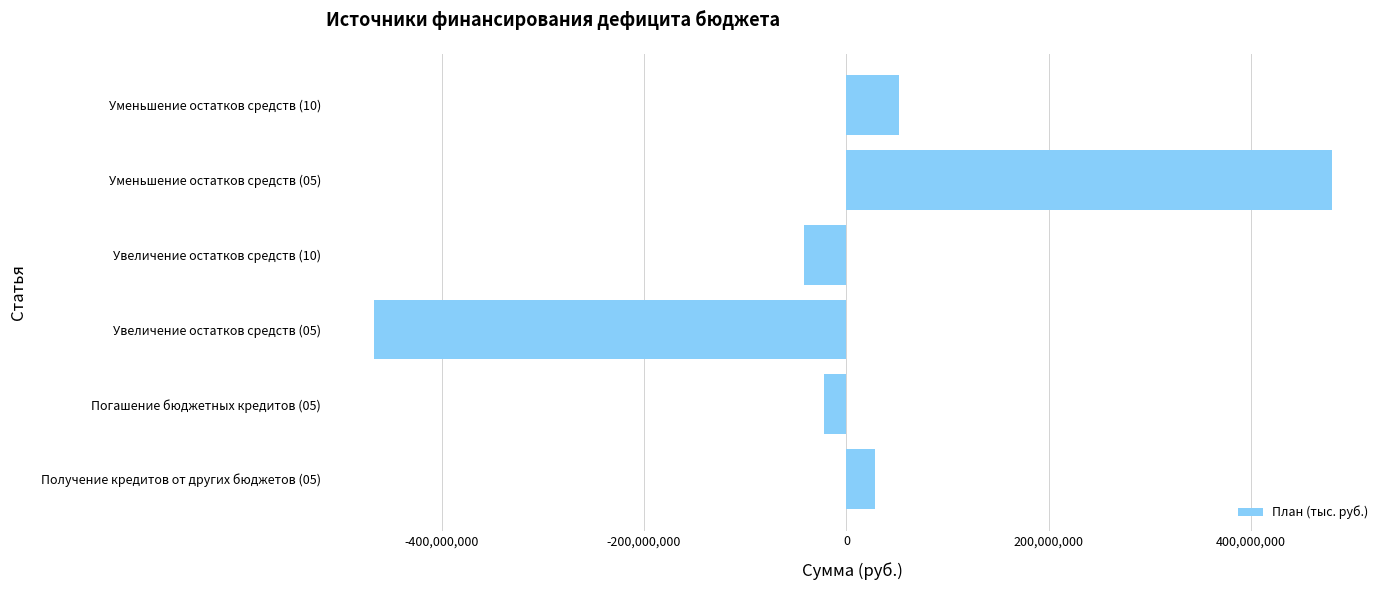

How many positive values are there?

3